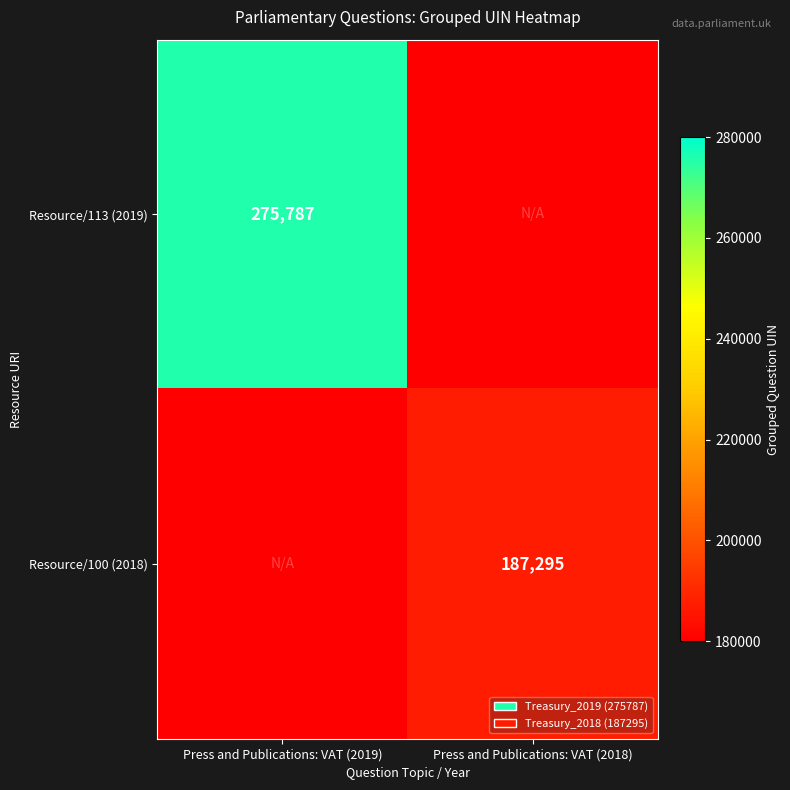

True or false: Resource/100 (2018) has a value of 254235 at Press and Publications: VAT (2018).

False